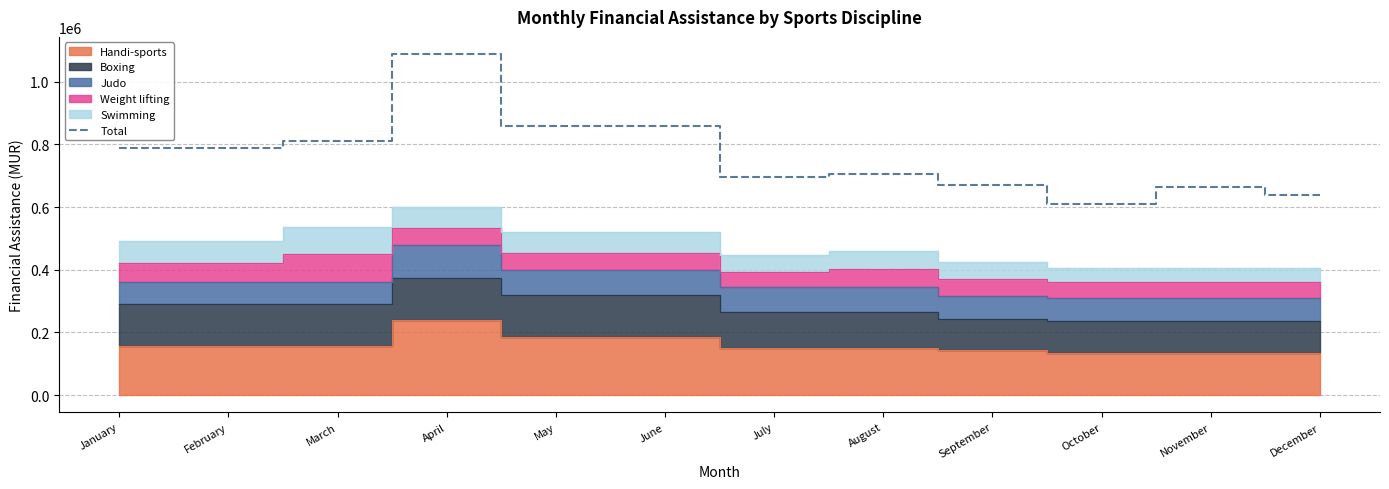

Rank the categories by value from lowest to highest.

October, December, November, September, July, August, January, February, March, May, June, April